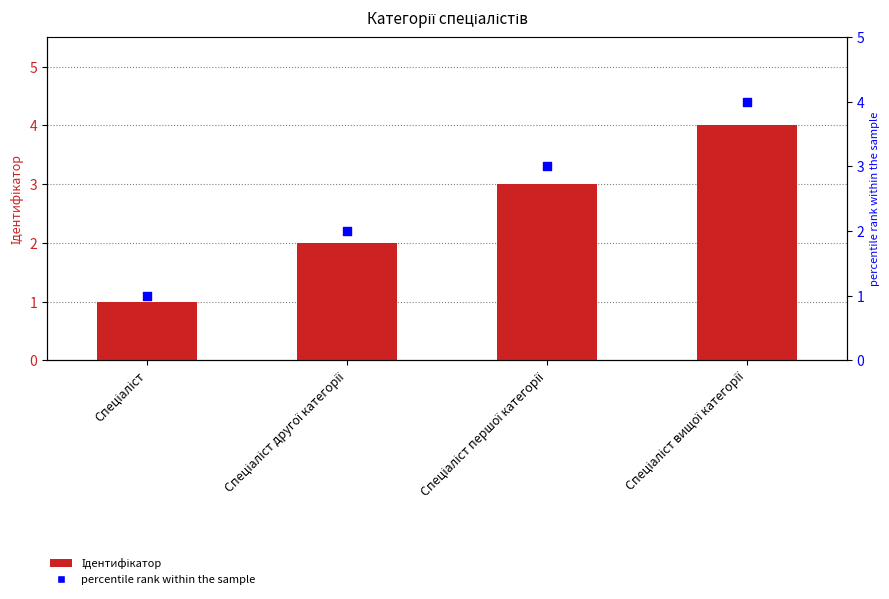

At which category is the sum across all series the highest?

Спеціаліст вищої категорії